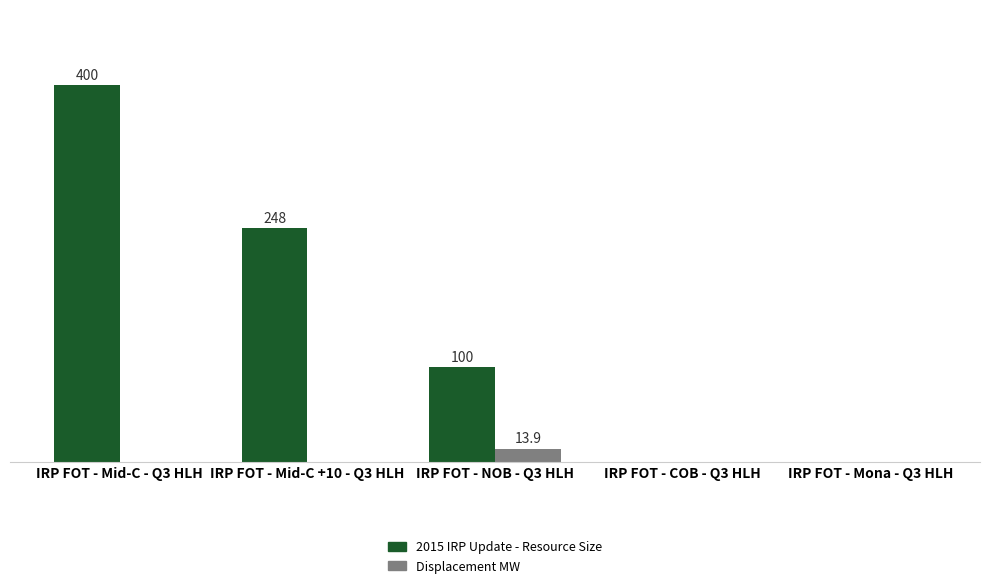

What are all the series names shown in the legend?

2015 IRP Update - Resource Size, Displacement MW